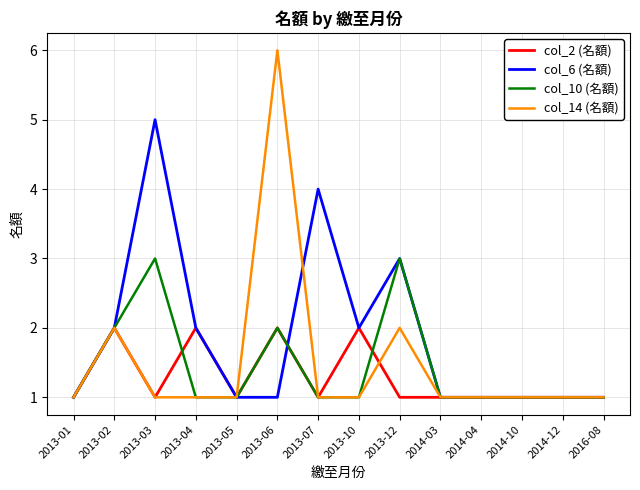

Which category has the highest value across all series?

2013-06